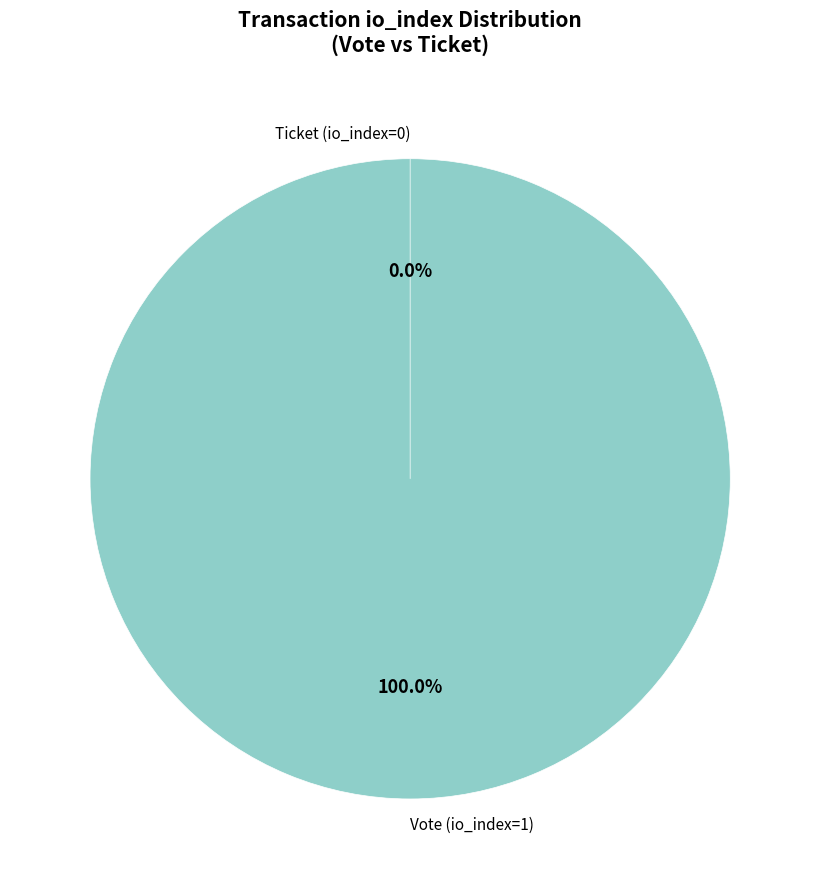

What is the change in value from Vote (io_index=1) to Ticket (io_index=0)?

-1